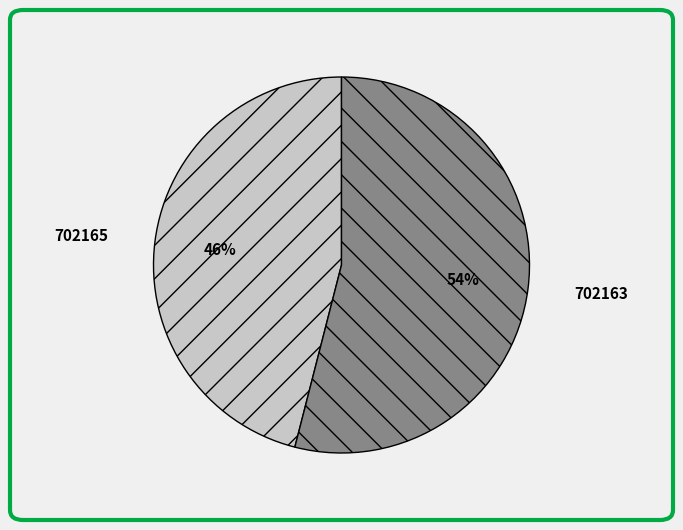

Between 702163 and 702165, which is larger?

702163